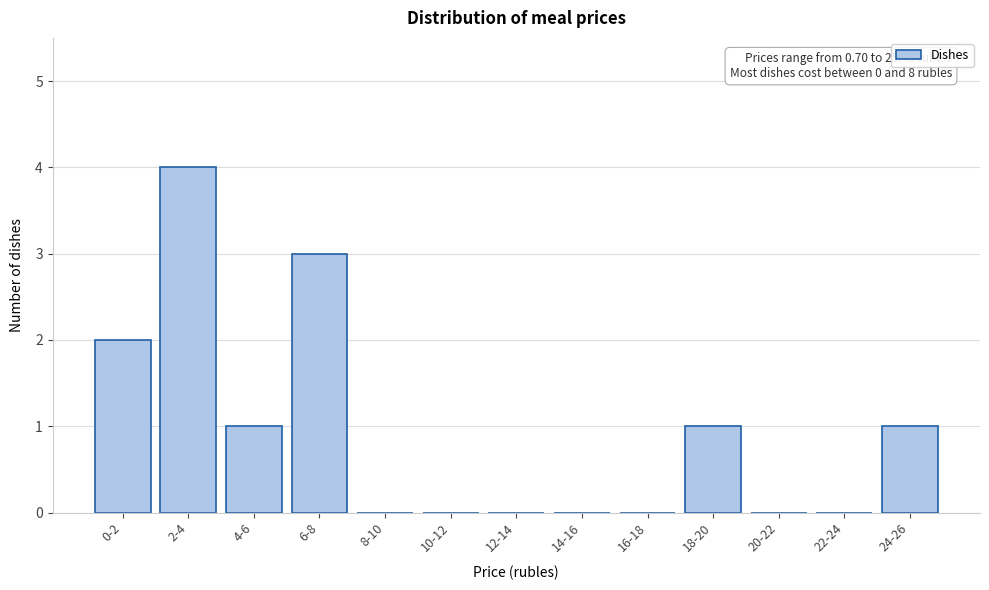

Reading left to right, list all the values displayed in this chart.

0-2=2	2-4=4	4-6=1	6-8=3	8-10=0	10-12=0	12-14=0	14-16=0	16-18=0	18-20=1	20-22=0	22-24=0	24-26=1